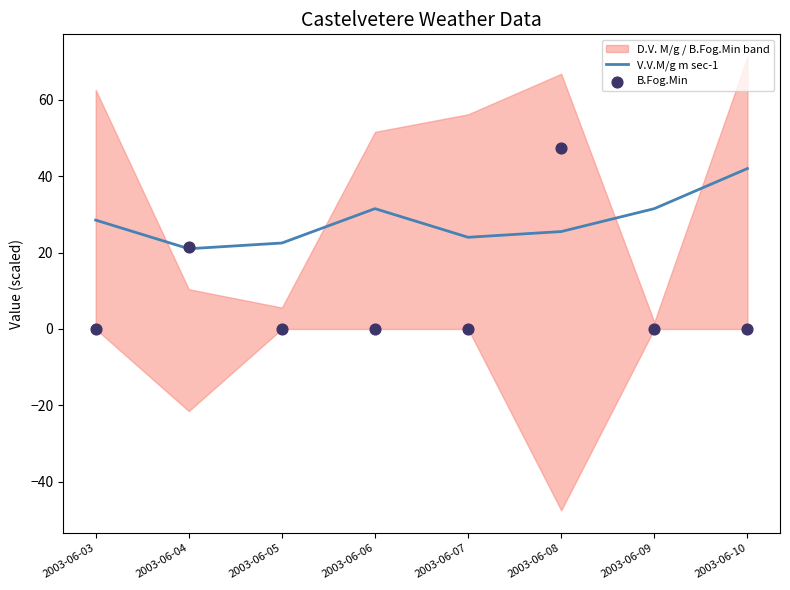

Which series has the largest total across all categories?

V.V.M/g m sec-1